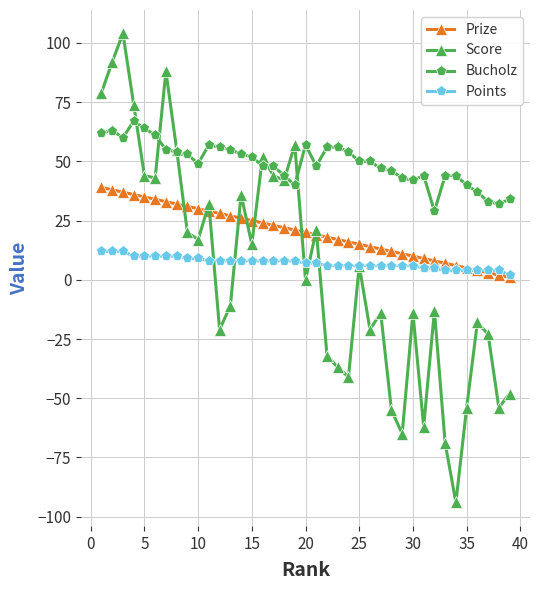

What is the minimum value for Score?

-94